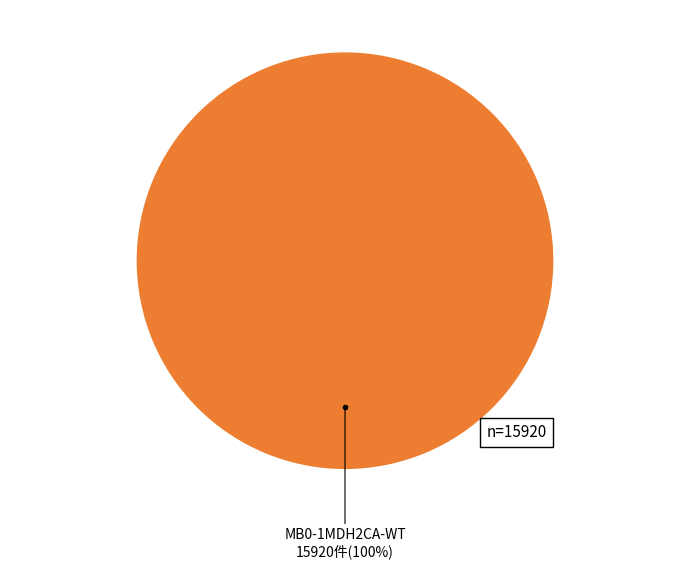

True or false: MB0-1MDH2CA-WT accounts for 100% of the total.

True